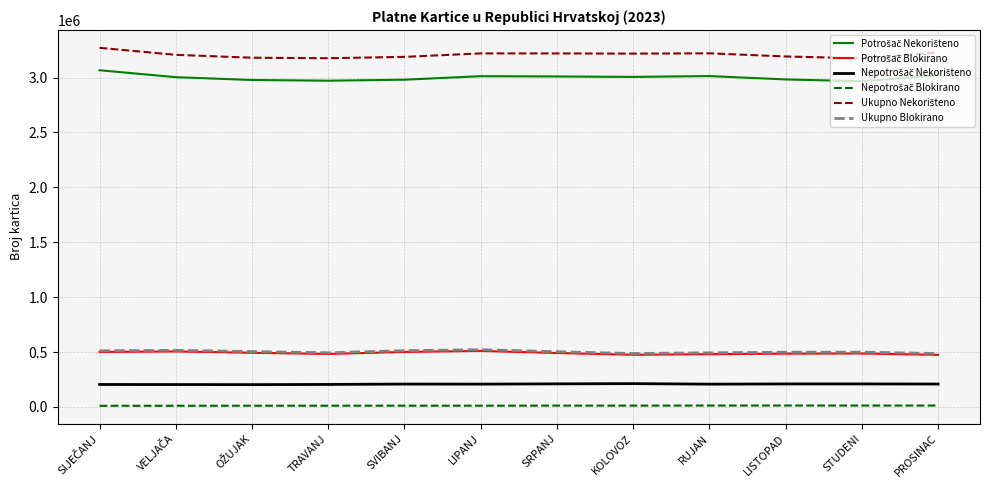

How many series are shown in this chart?

6